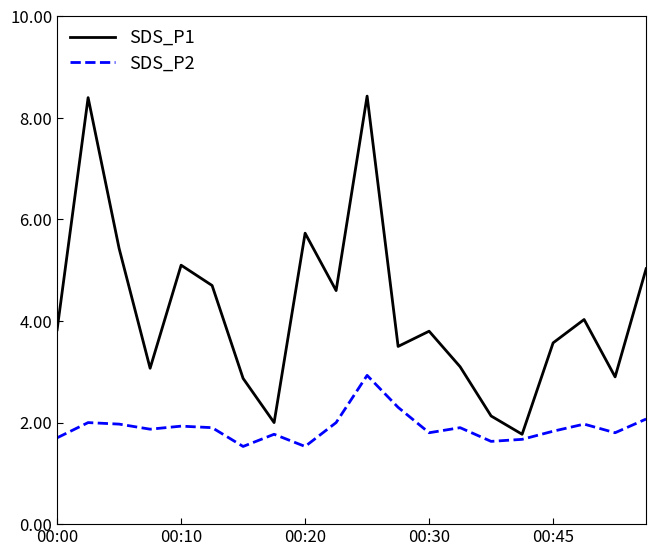

What is the difference between the maximum and minimum values in the SDS_P2 series?

1.4